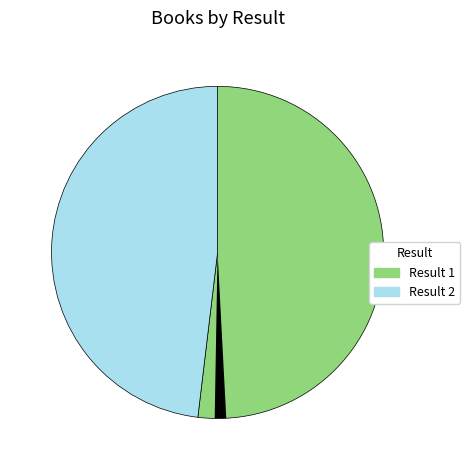

Does any single category account for the majority?

Yes